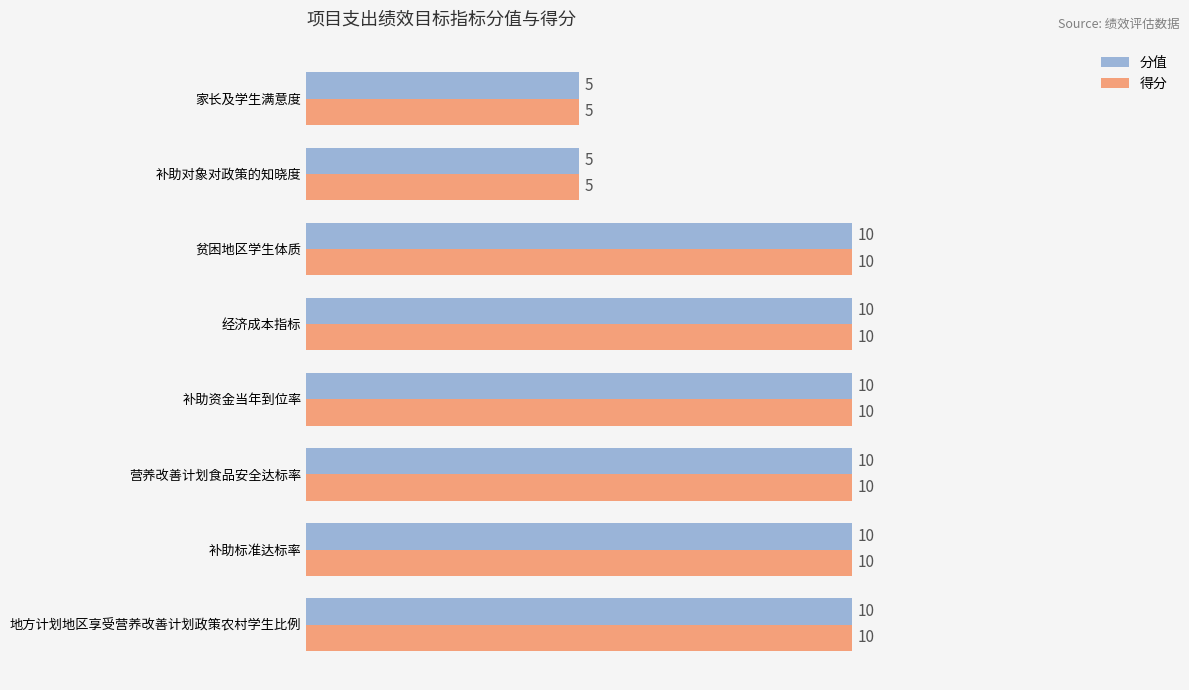

What is the difference between the maximum and minimum values in the 得分 series?

5